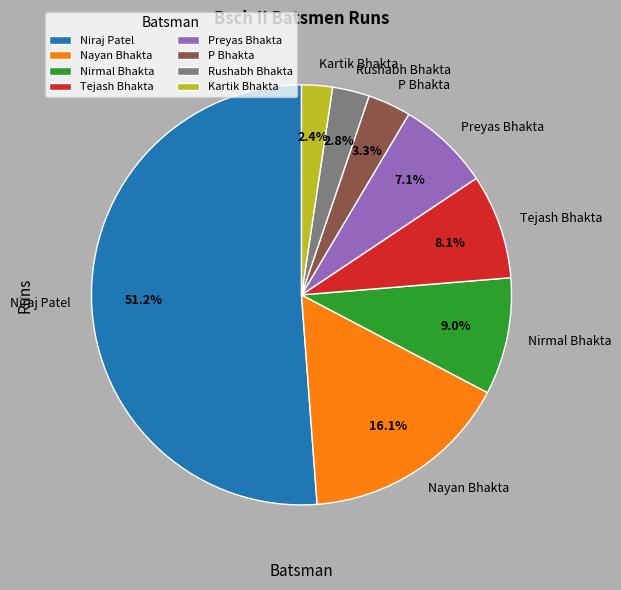

Which category has the biggest portion of the pie?

Niraj Patel